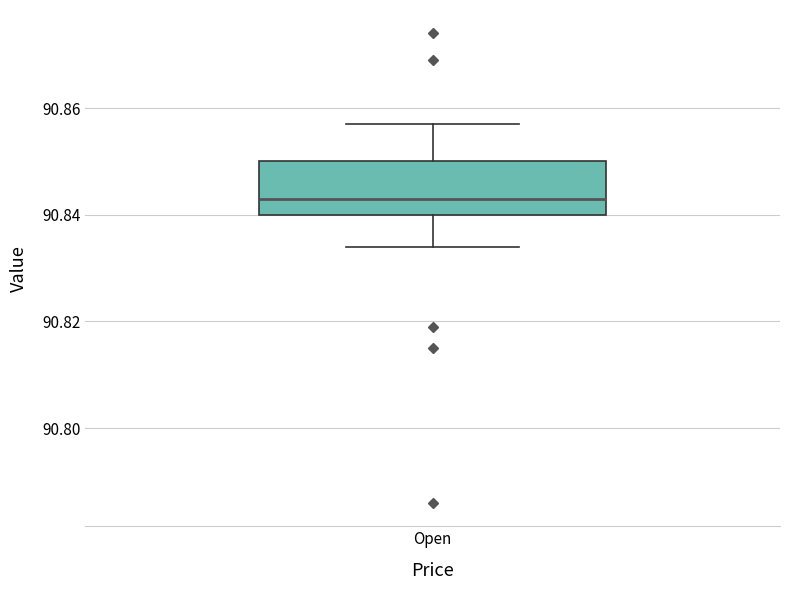

Where does the lower whisker of the box for Open end on the y-axis? The values are not printed on the chart, so give them approximately, as read against the axis.

90.834